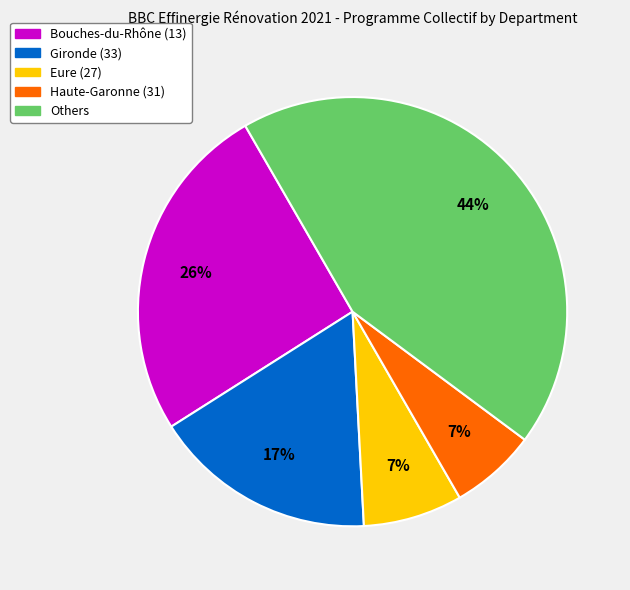

To the nearest percent, what is the difference between the largest and smallest slice percentages?

37%